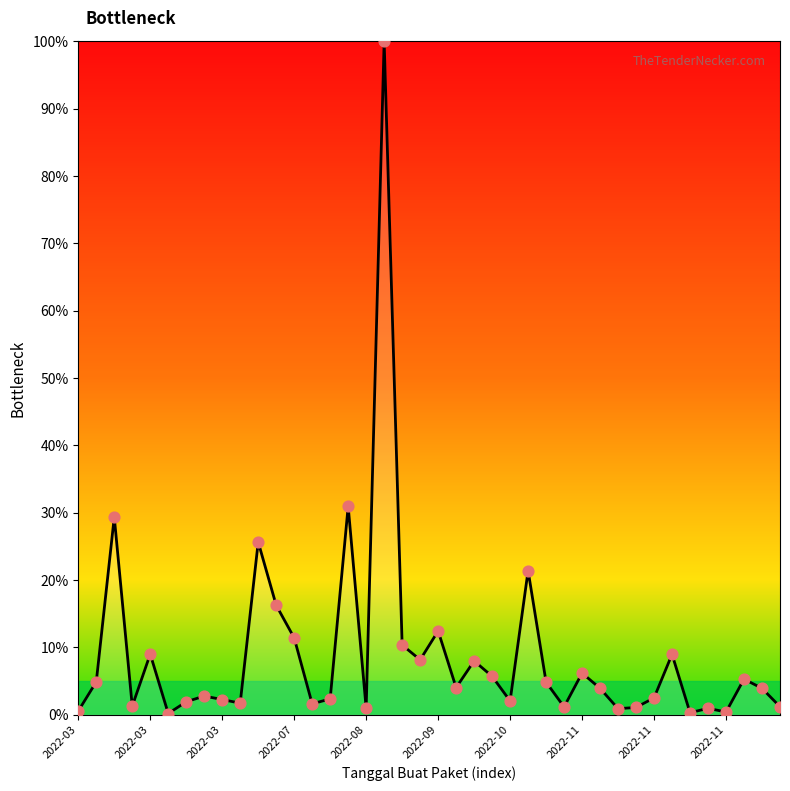

What is the difference between the maximum and minimum values?

99.8